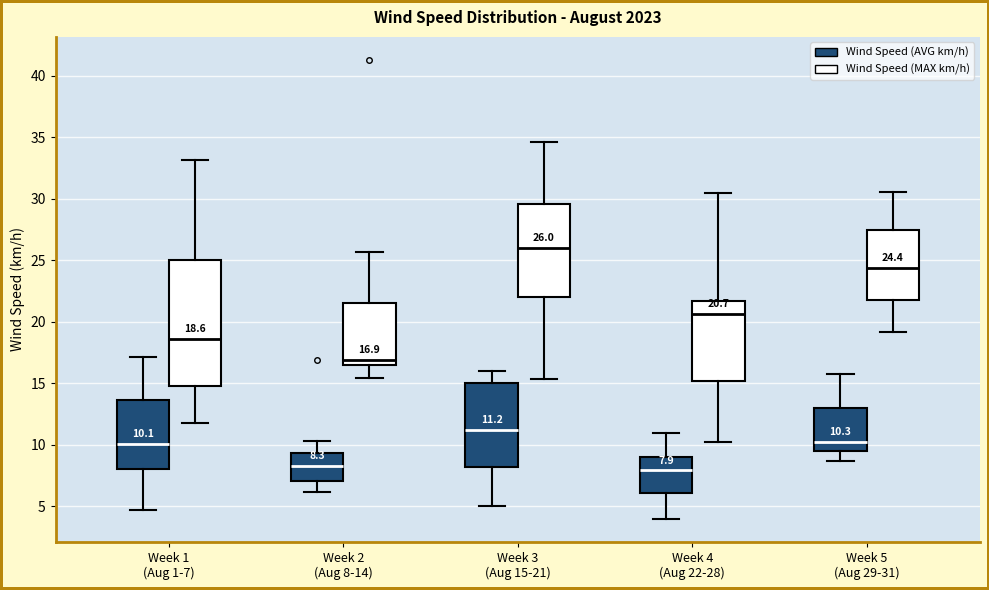

Comparing the boxes themselves (not the whiskers), which one is the tallest?

Week 1 (Aug 1-7) (Wind Speed (MAX km/h))